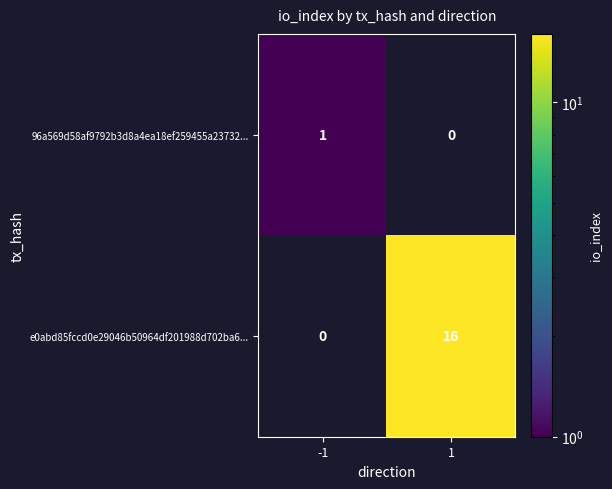

Is it true that 96a569d58af9792b3d8a4ea18ef259455a23732... equals 1 at -1?

True